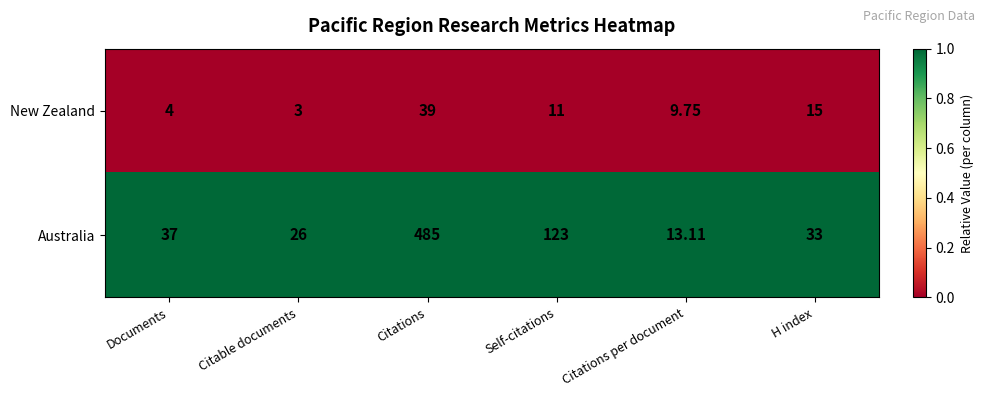

Which label corresponds to the smallest value in the chart?

Citable documents